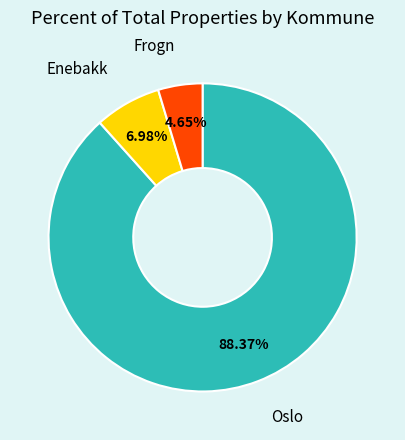

Rank the categories by value from lowest to highest.

Frogn, Enebakk, Oslo